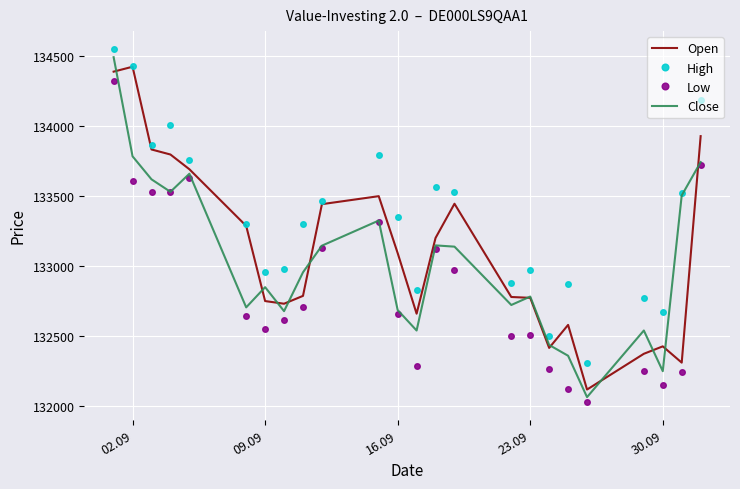

True or false: High has more than 0 interior local peaks.

True